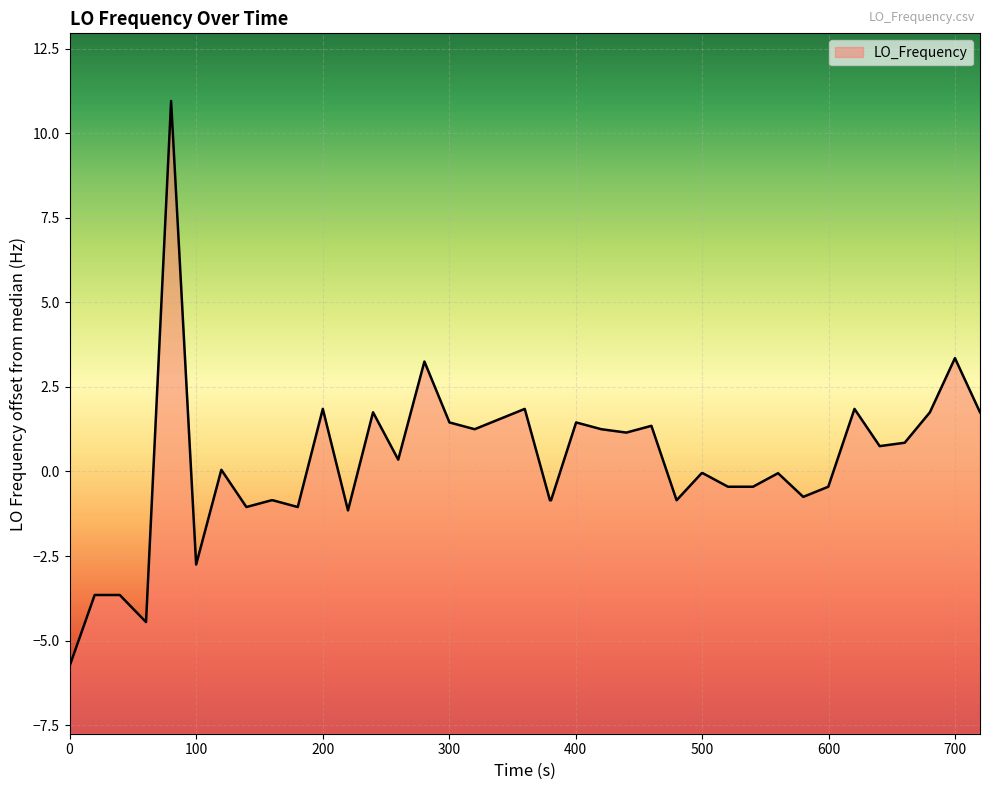

What is the maximum value shown in the chart?

10.9